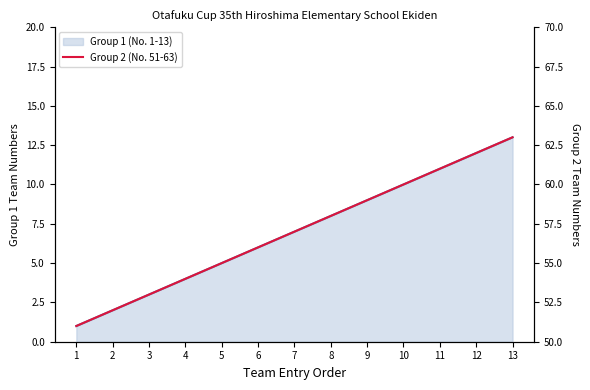

What is the maximum value shown in the chart?

63